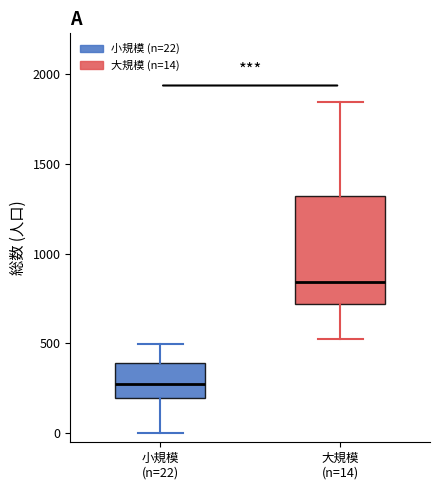

Reading left to right, read every box against the y-axis: the position of its median line, the range the box covers, and the ends of its whiskers. The values are not printed on the chart, so give them approximately, as read against the axis.

小規模 (n=22): median 300, box 200 to 400, whiskers 0 to 500
大規模 (n=14): median 850, box 700 to 1300, whiskers 500 to 1850